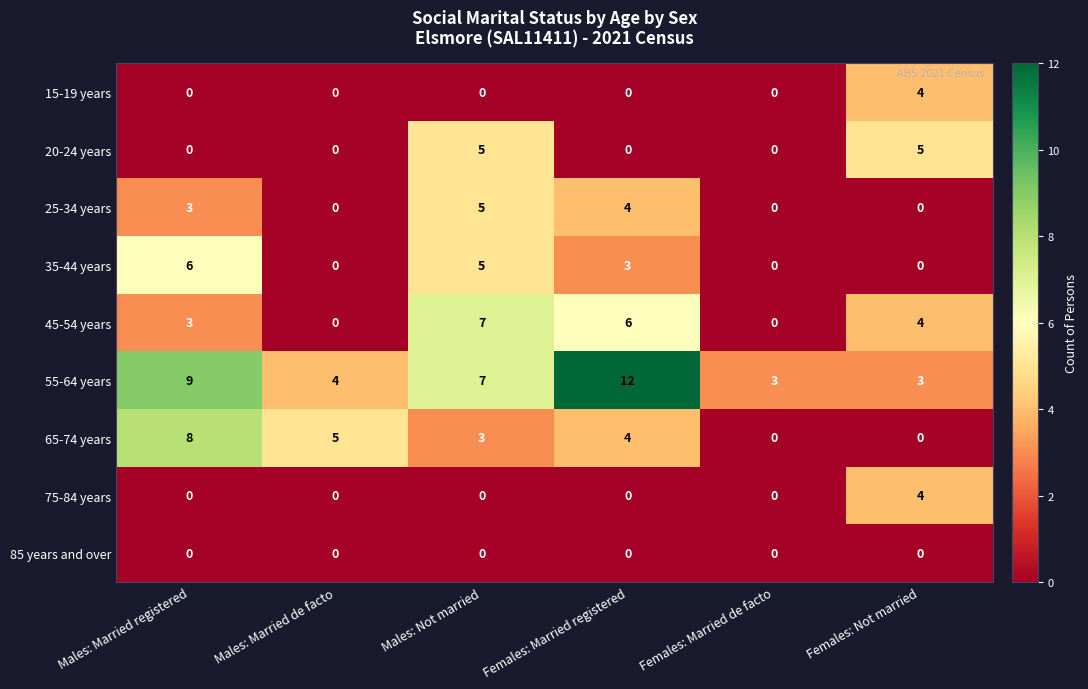

True or false: 25-34 years has a value of 4 at Females: Married registered.

True